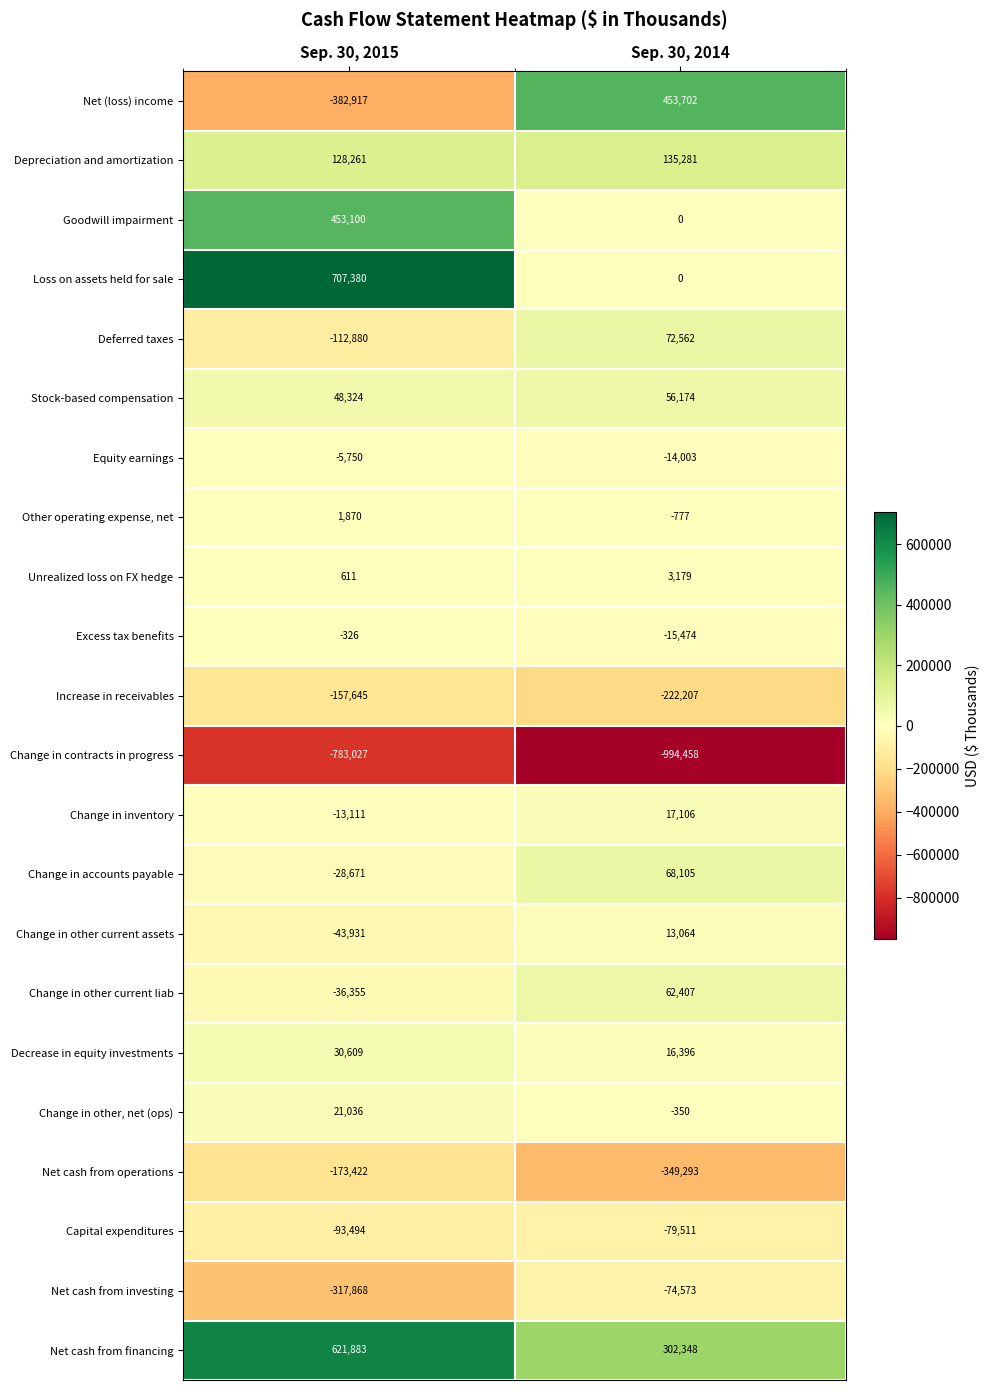

What is the sum of all Increase in receivables values?

-379852